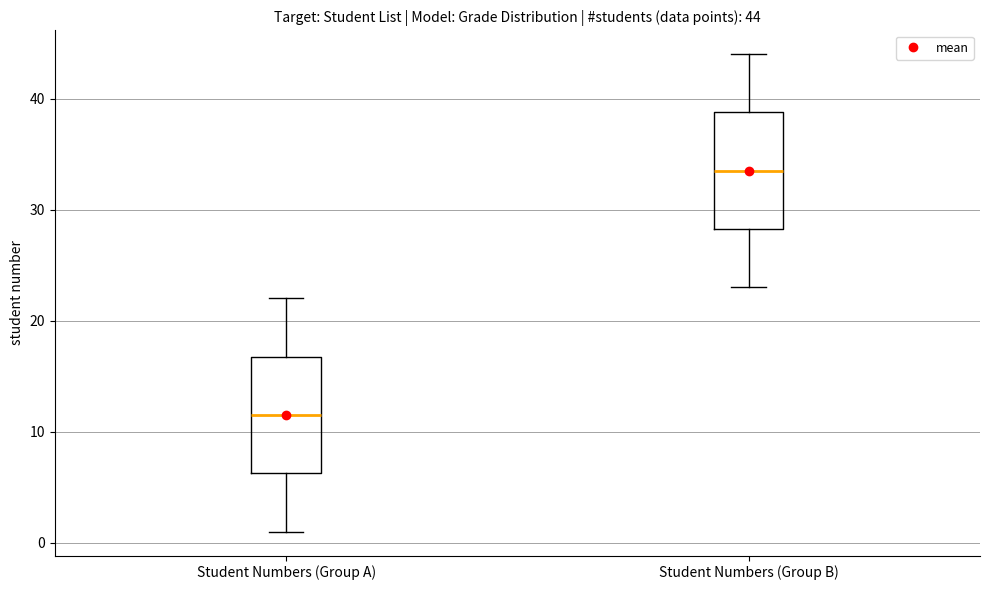

Which box's median line is the highest?

Student Numbers (Group B)